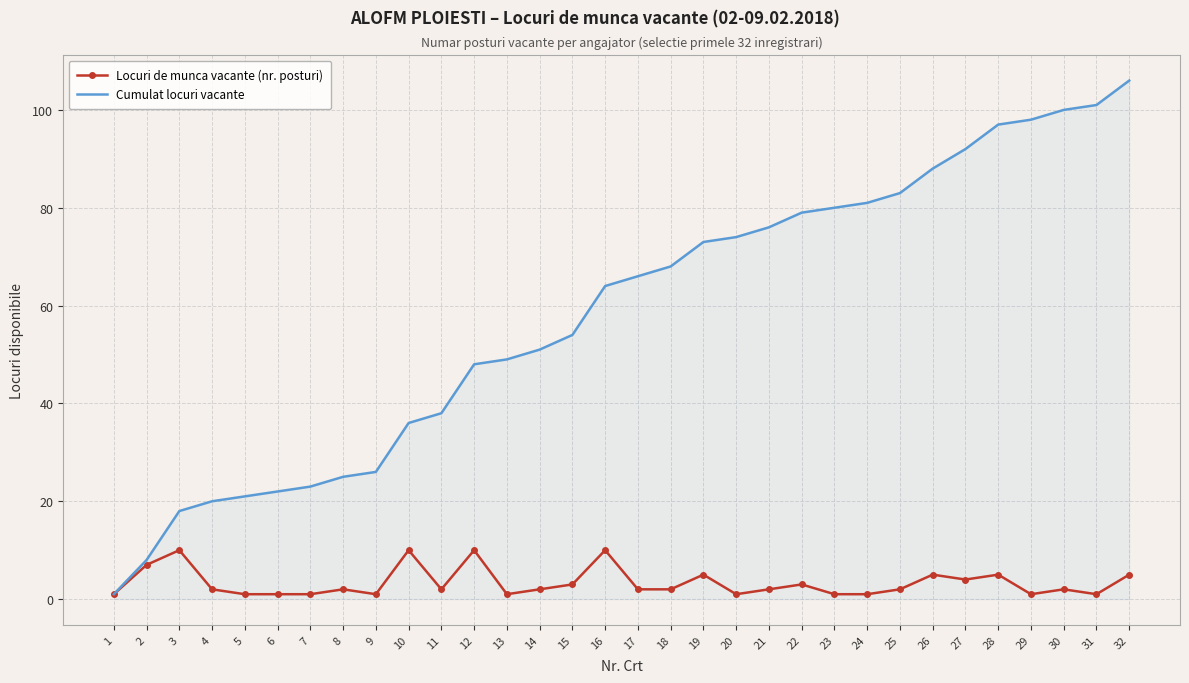

What are all the series names shown in the legend?

Locuri de munca vacante (nr. posturi), Cumulat locuri vacante